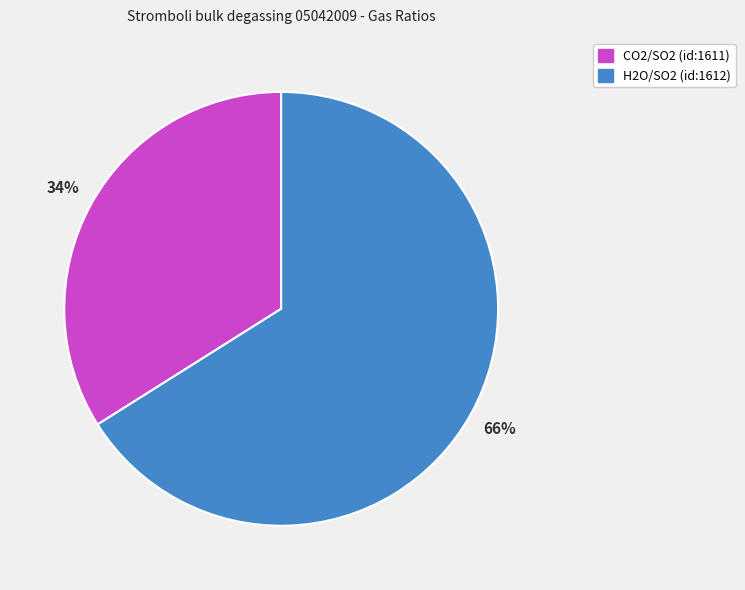

Does H2O/SO2 (id:1612) represent more than half of the total?

Yes